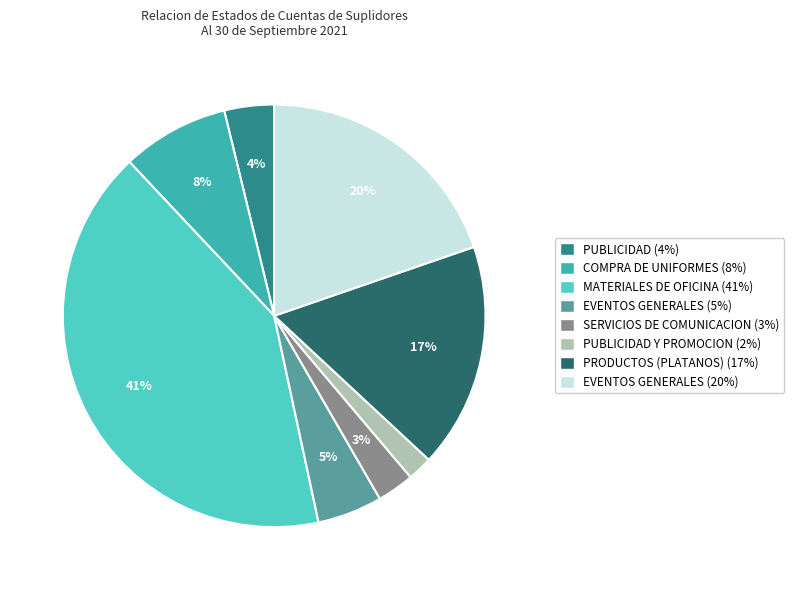

Count the number of slices in the pie.

8